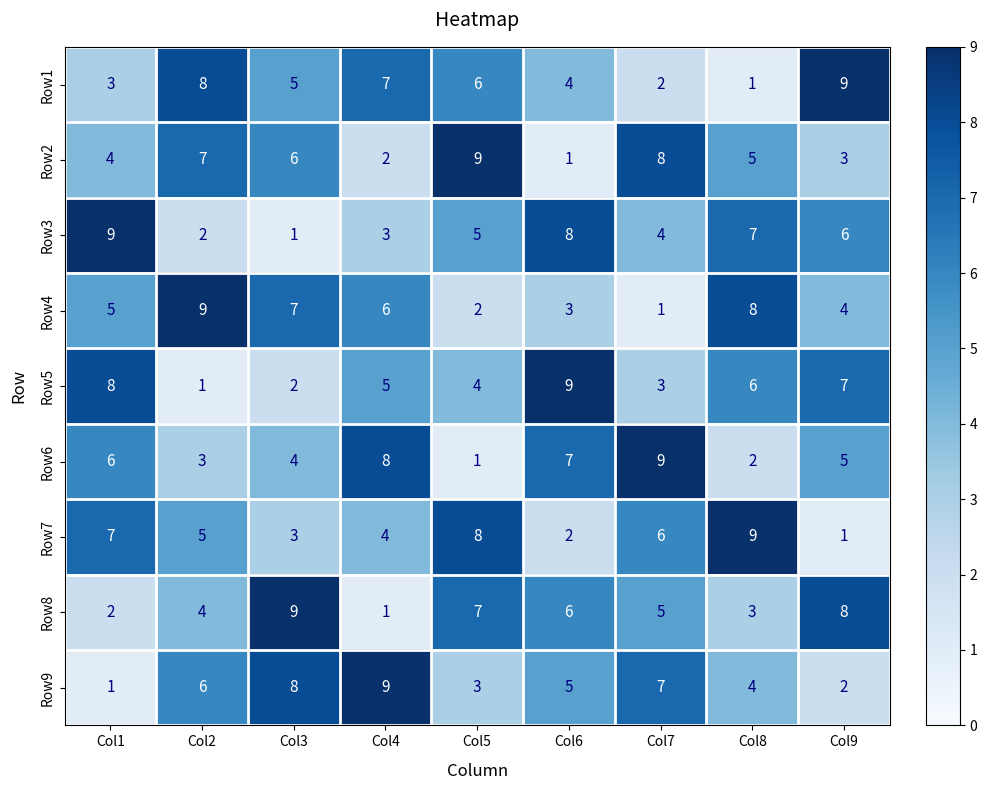

What is the total value across all series at Col9?

45